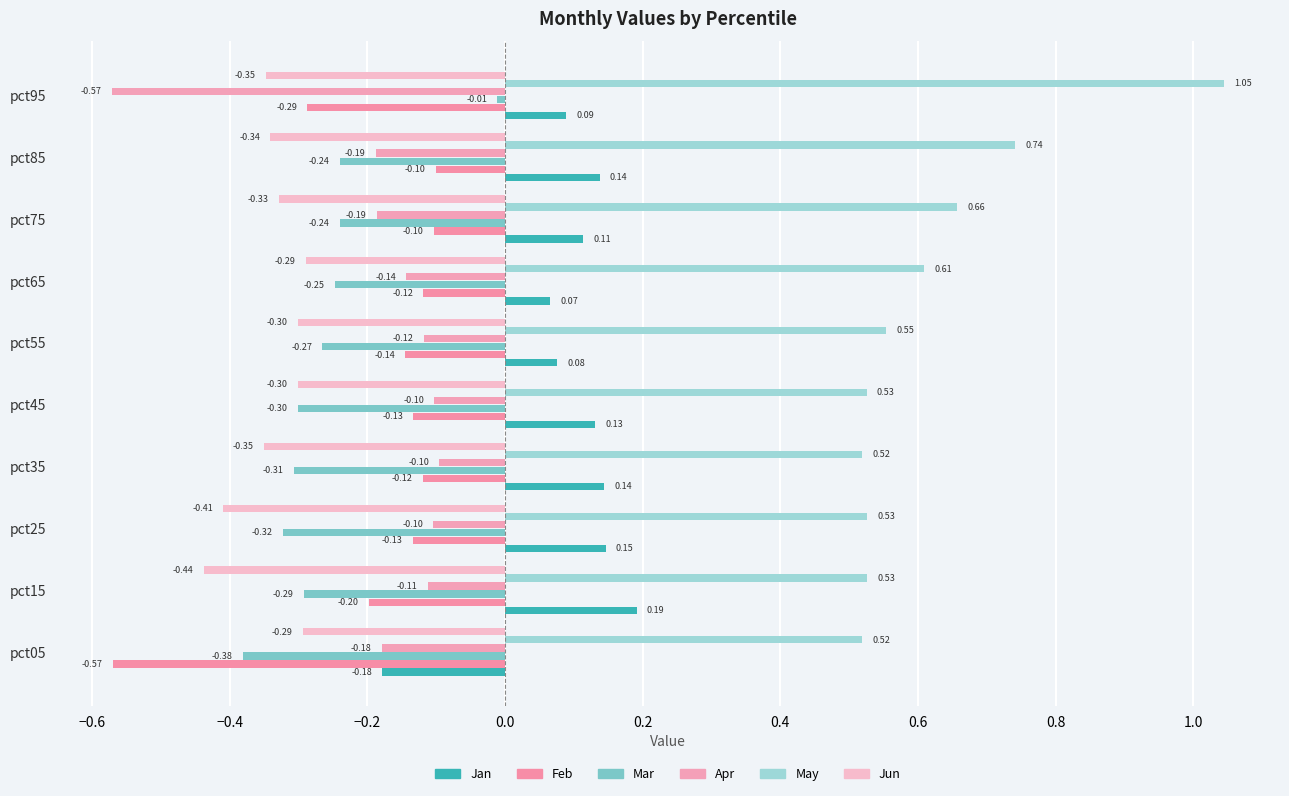

How many categories are shown in the chart?

10